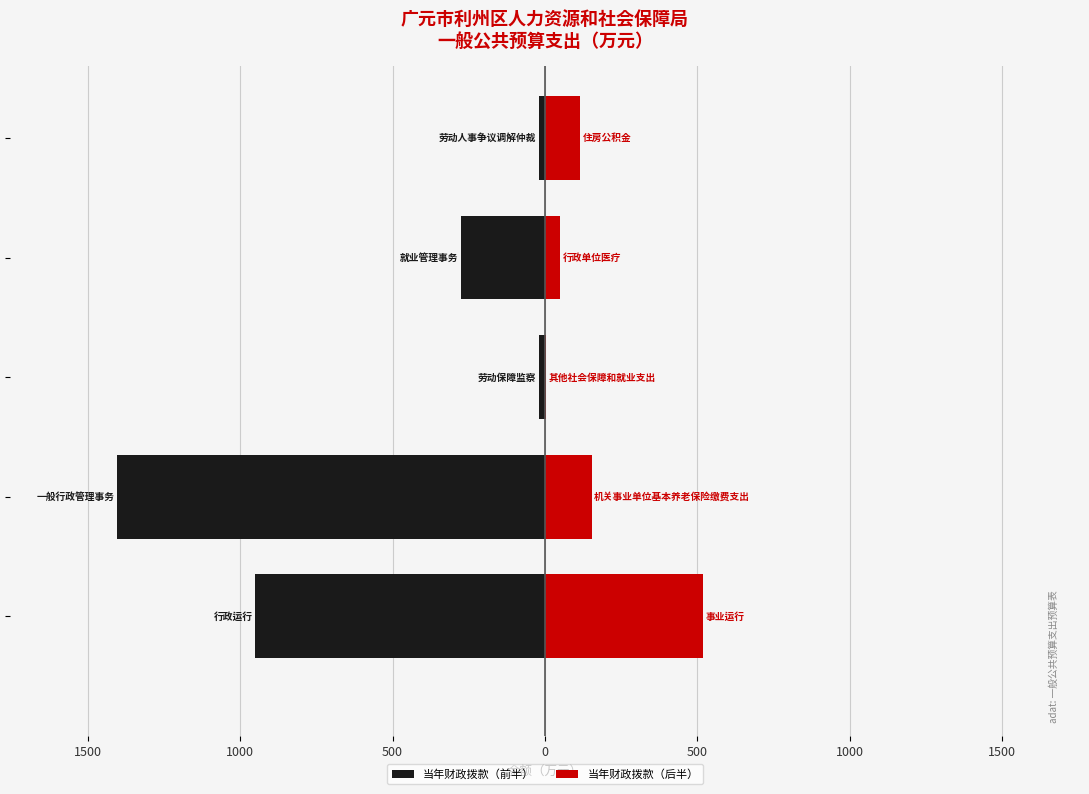

What is the sum of the 当年财政拨款（后半） values at 500 and 0?

164.1